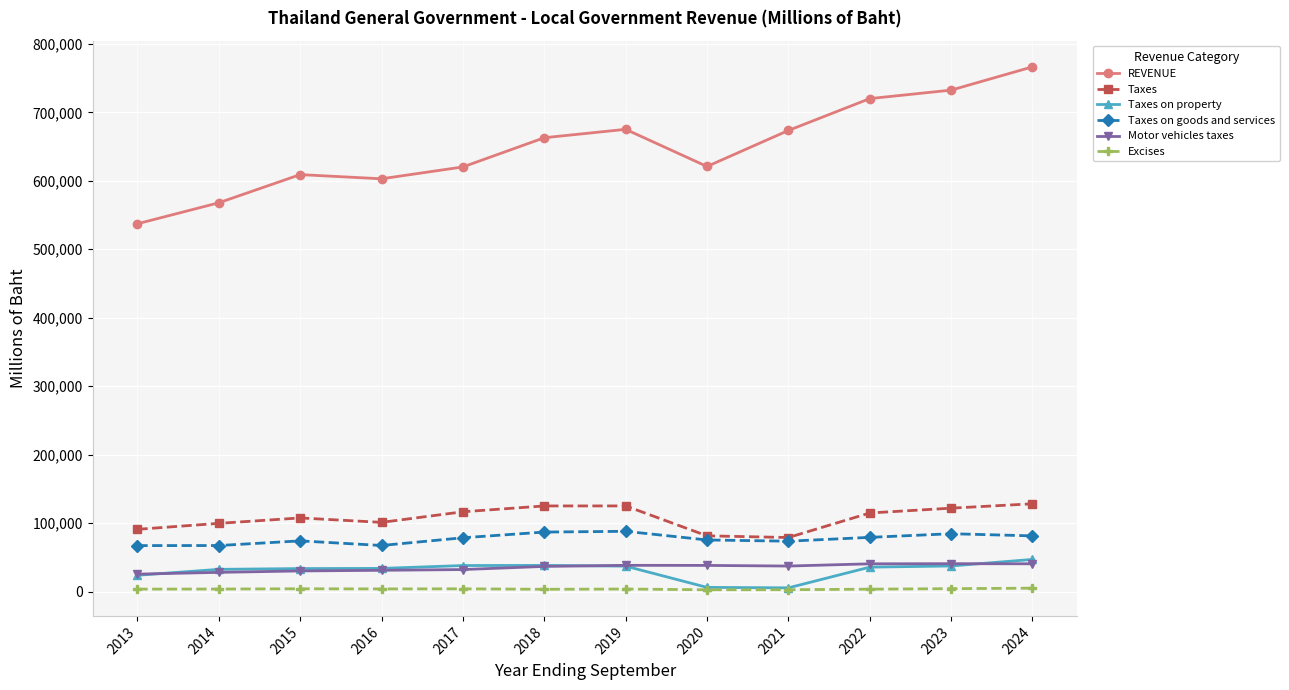

What is the total value across all series at 2018?

952906.2